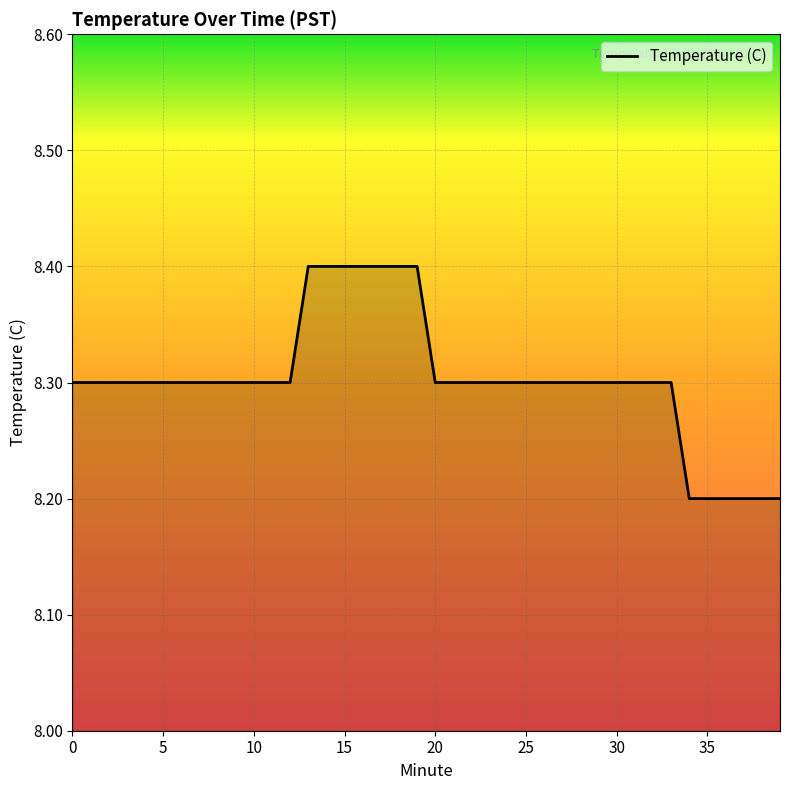

Reading left to right, extract all data points from this chart.

8.3	8.3	8.3	8.3	8.3	8.3	8.3	8.3	8.3	8.3	8.3	8.3	8.3	8.4	8.4	8.4	8.4	8.4	8.4	8.4	8.3	8.3	8.3	8.3	8.3	8.3	8.3	8.3	8.3	8.3	8.3	8.3	8.3	8.3	8.2	8.2	8.2	8.2	8.2	8.2